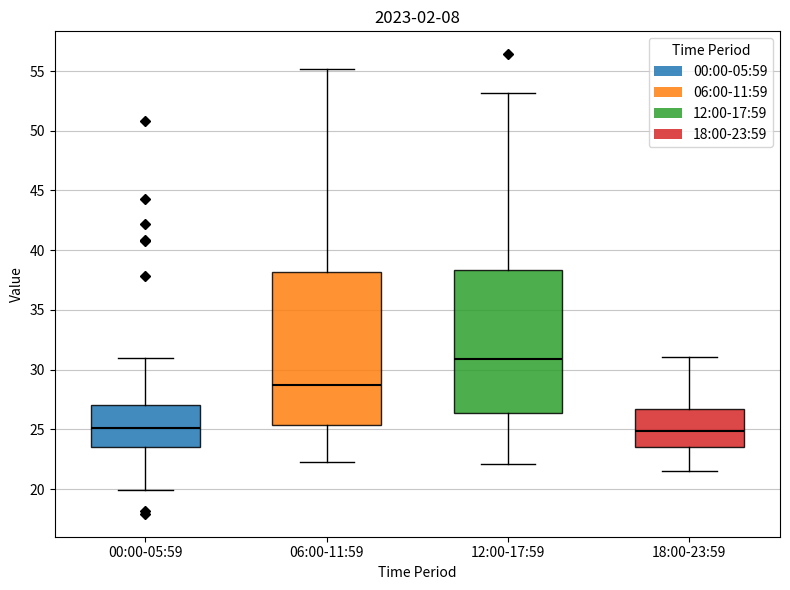

Reading left to right, read every box against the y-axis: the position of its median line, the range the box covers, and the ends of its whiskers. The values are not printed on the chart, so give them approximately, as read against the axis.

00:00-05:59: median 25.0, box 23.5 to 27.0, whiskers 20.0 to 31.0
06:00-11:59: median 28.5, box 25.5 to 38.0, whiskers 22.5 to 55.0
12:00-17:59: median 31.0, box 26.5 to 38.5, whiskers 22.0 to 53.0
18:00-23:59: median 25.0, box 23.5 to 26.5, whiskers 21.5 to 31.0